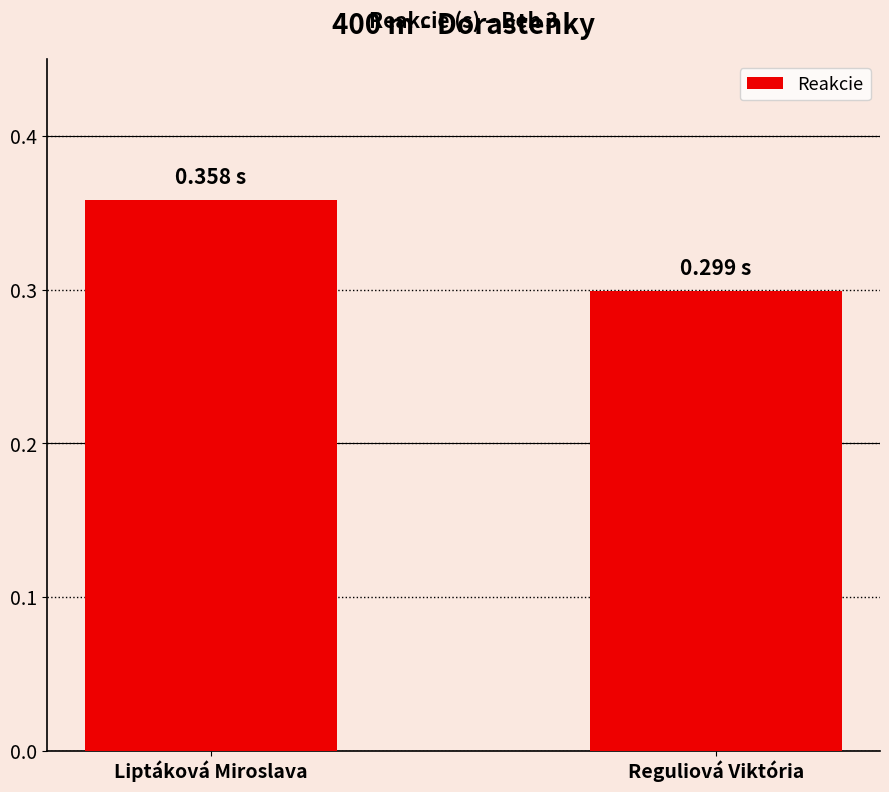

What is the change in value from Liptáková Miroslava to Reguliová Viktória?

-0.1